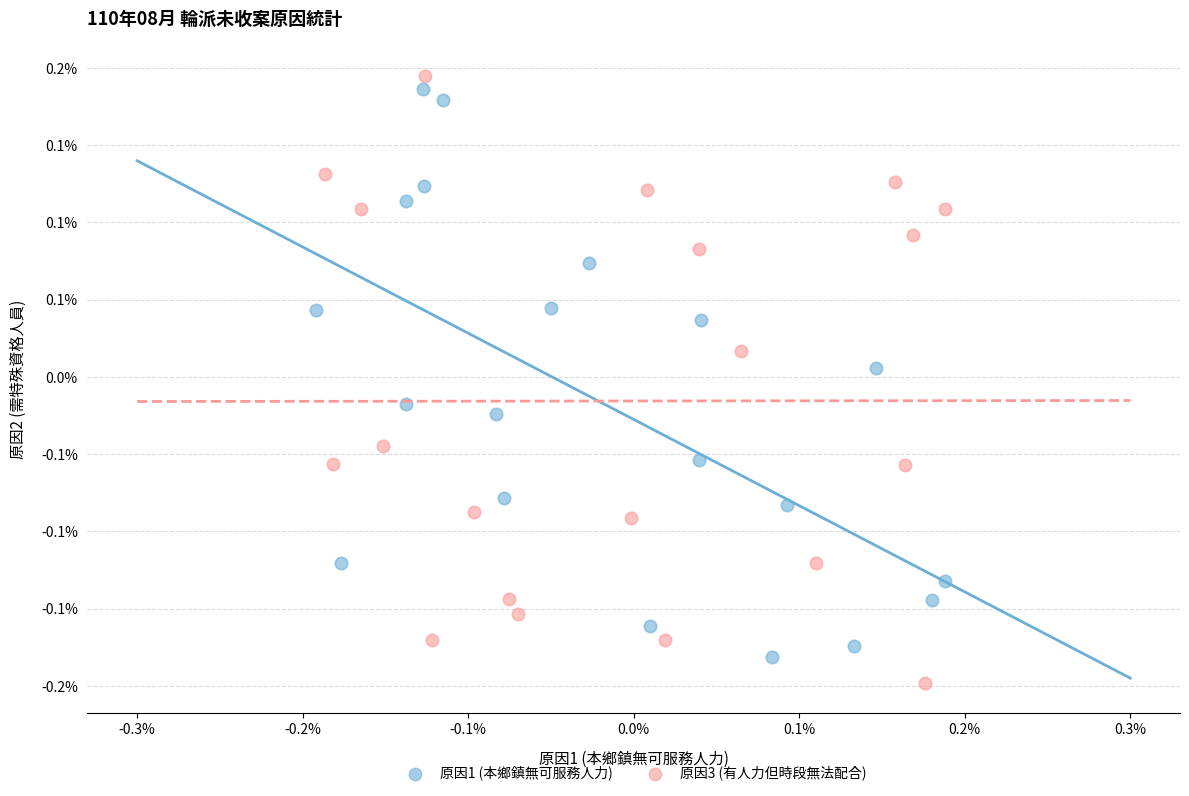

What are all the series names shown in the legend?

原因1 (本鄉鎮無可服務人力), 原因3 (有人力但時段無法配合)